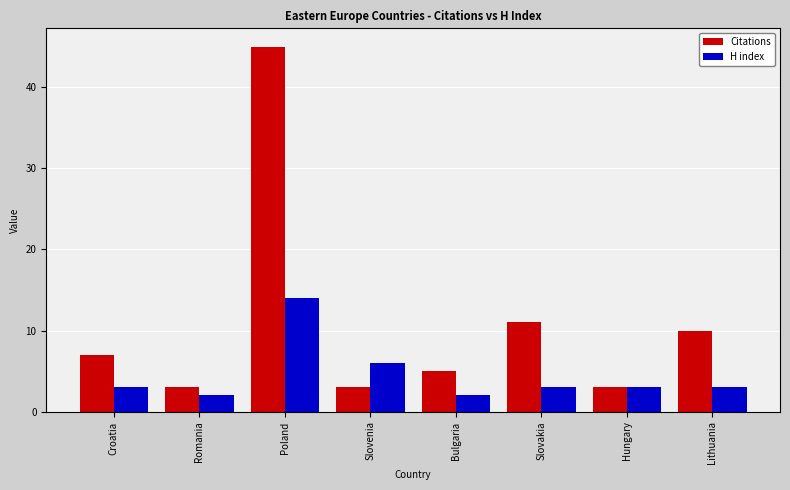

Where is Citations nearest to the value 24?

Slovakia